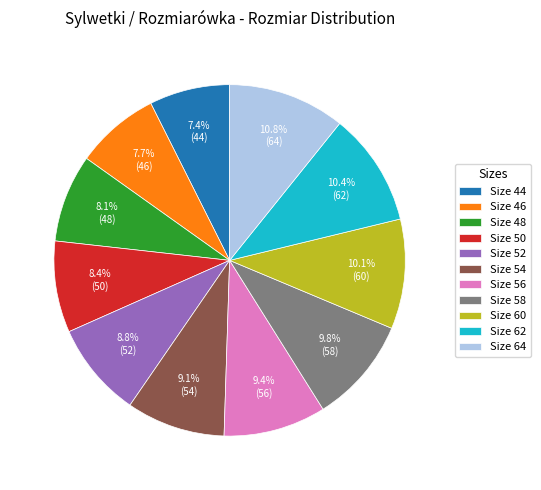

Does Size 60 account for over 50% of the chart?

No